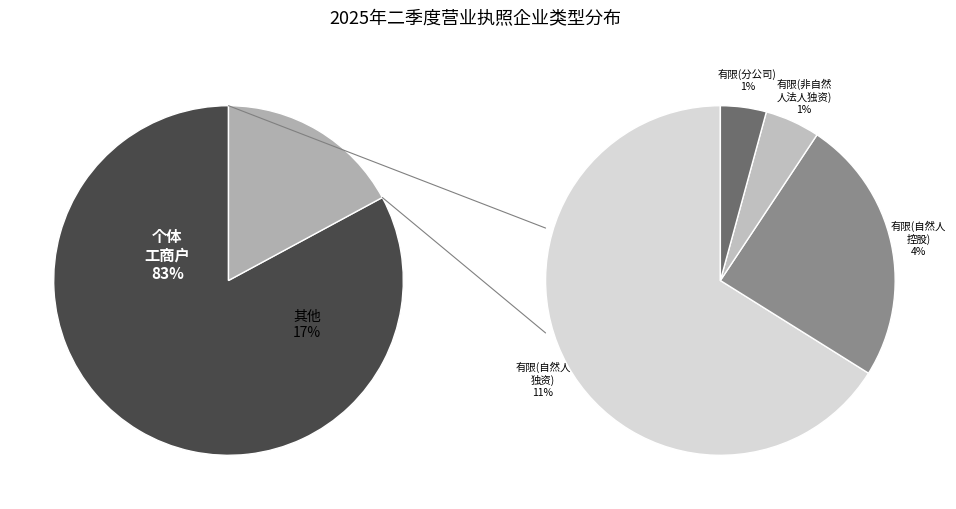

What portion of the pie excludes 有限责任公司分公司(自然人投资或控股)?

99.3%